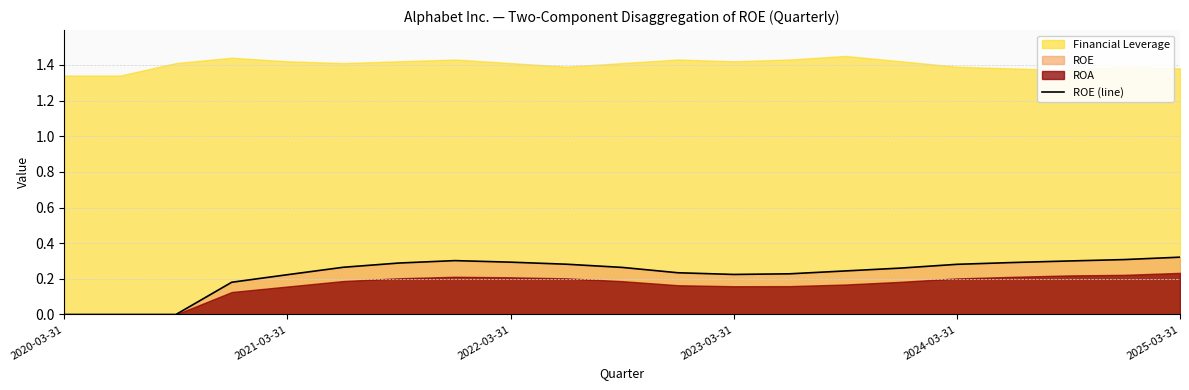

What is the average value?

0.2